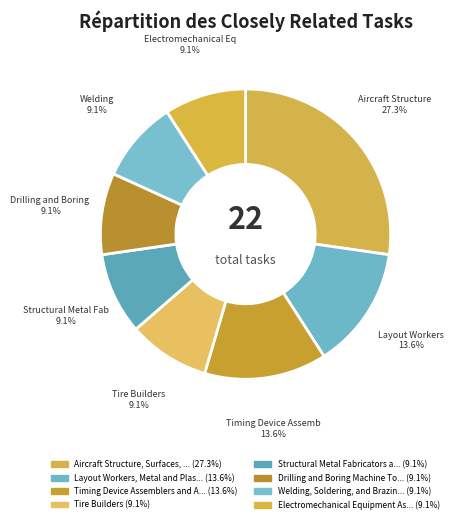

Count the number of slices in the pie.

8